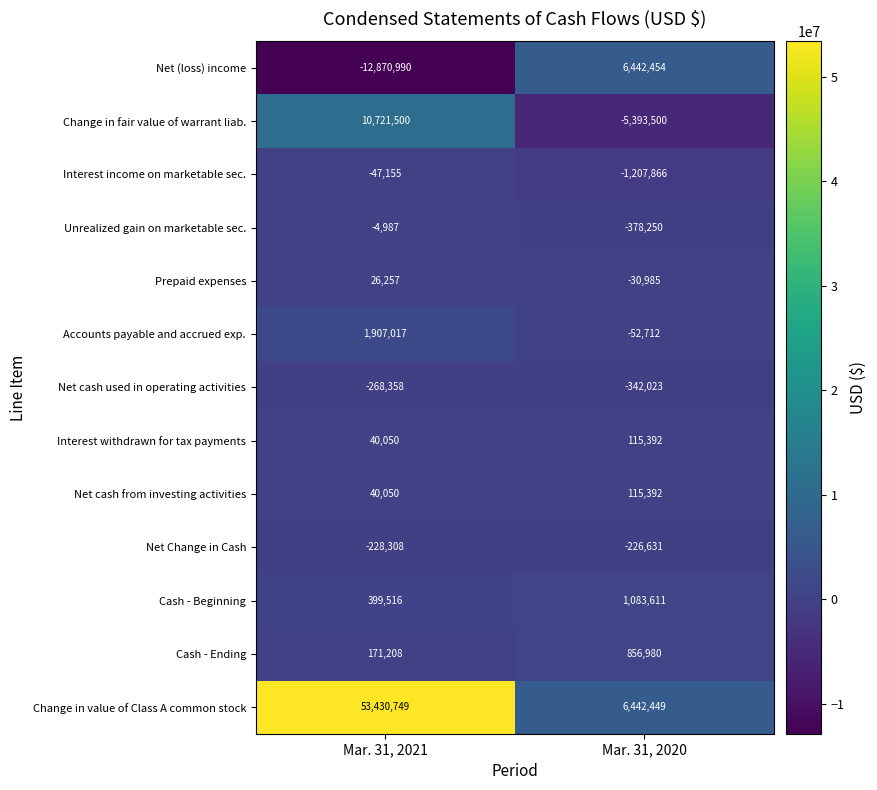

Which series changed the most between Mar. 31, 2021 and Mar. 31, 2020?

Change in value of Class A common stock